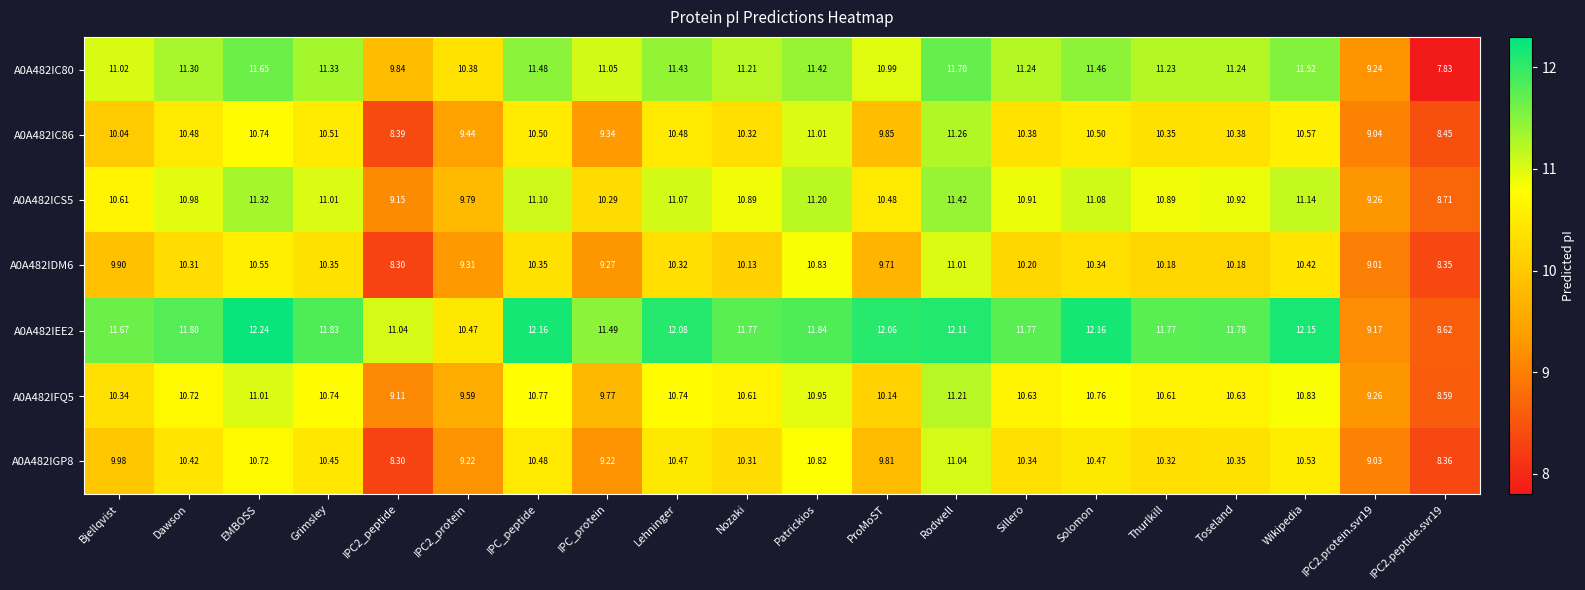

At which label does A0A482IGP8 reach its peak?

Rodwell